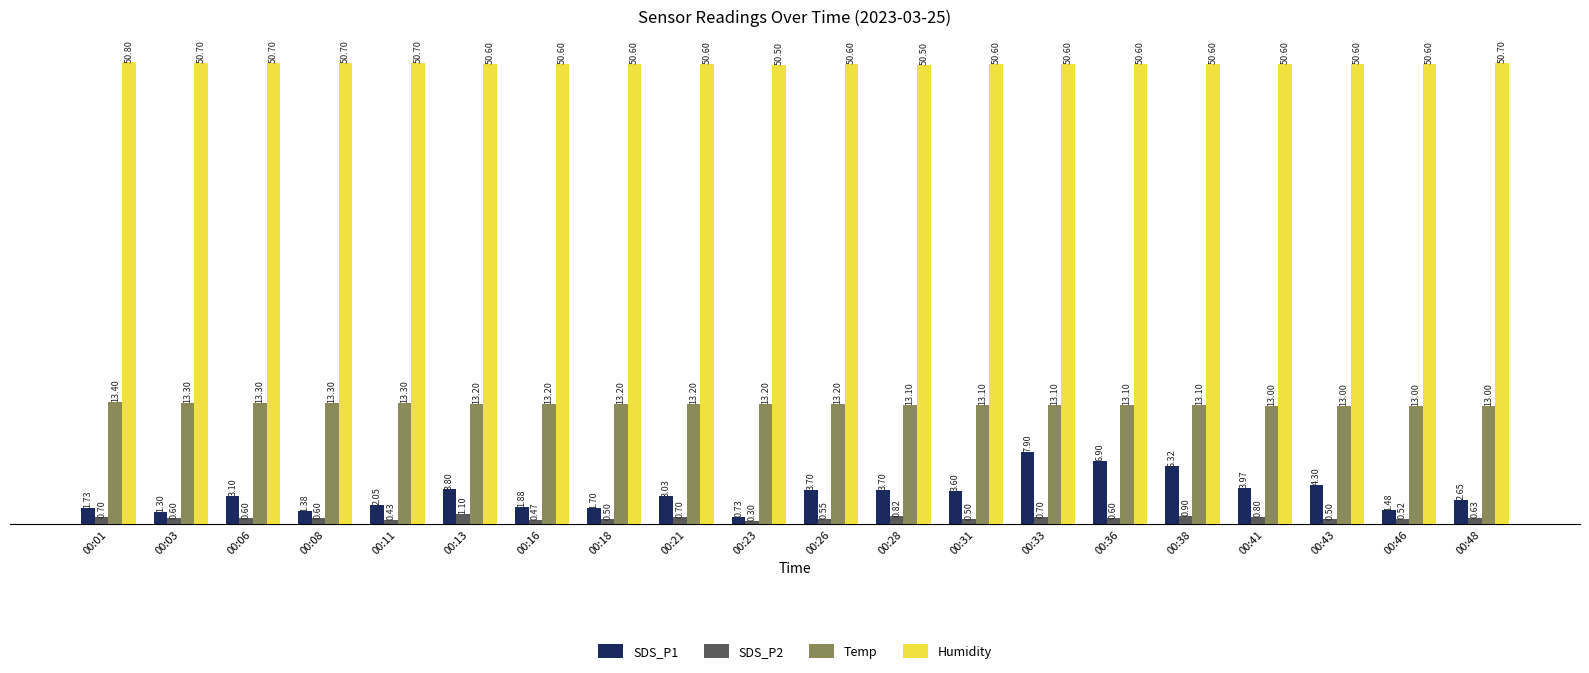

What is the sum of all Humidity values?

1012.5